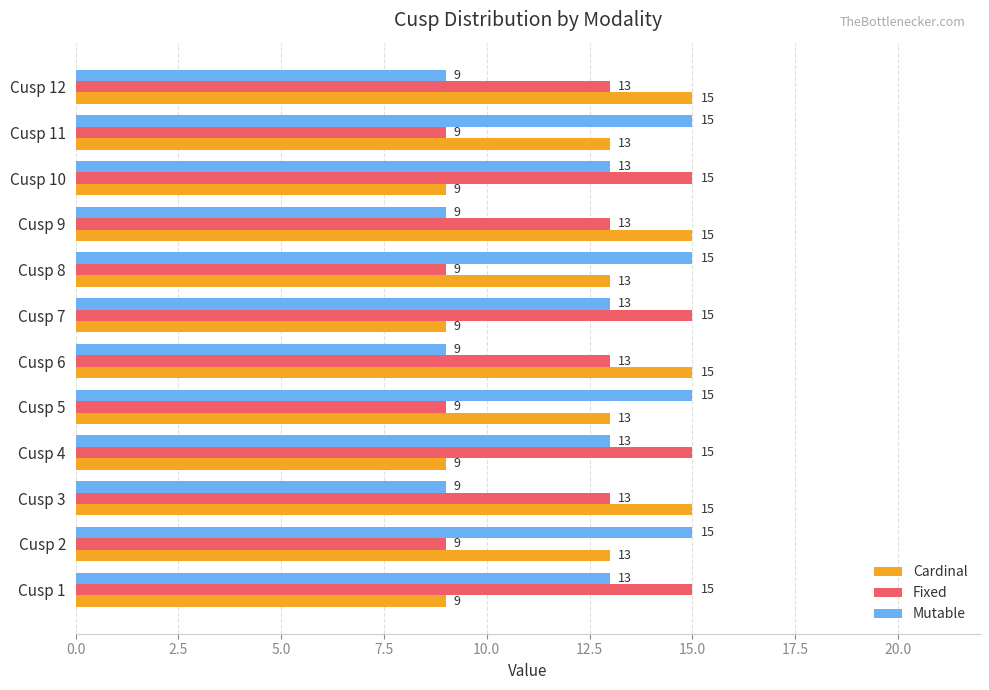

How many data points does each series have?

12